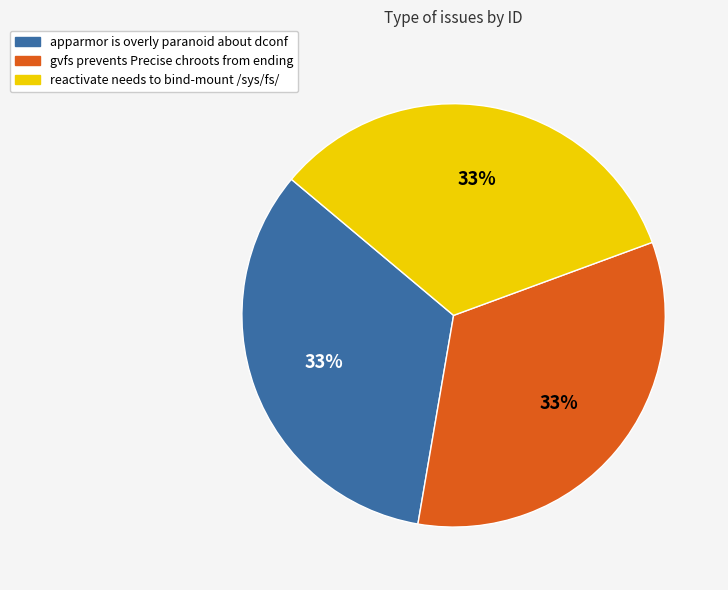

What is the ratio of the value at reactivate needs to bind-mount /sys/fs/ to the value at gvfs prevents Precise chroots from ending?

1.0